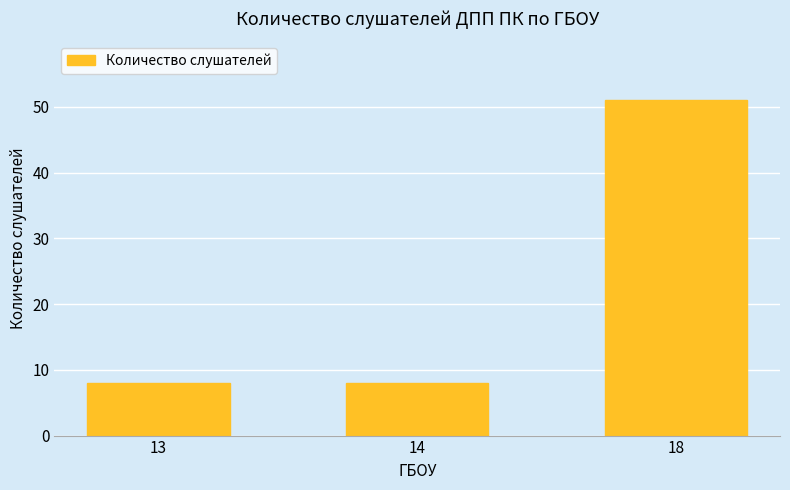

What value does the data have at 14, to the nearest 5?

10